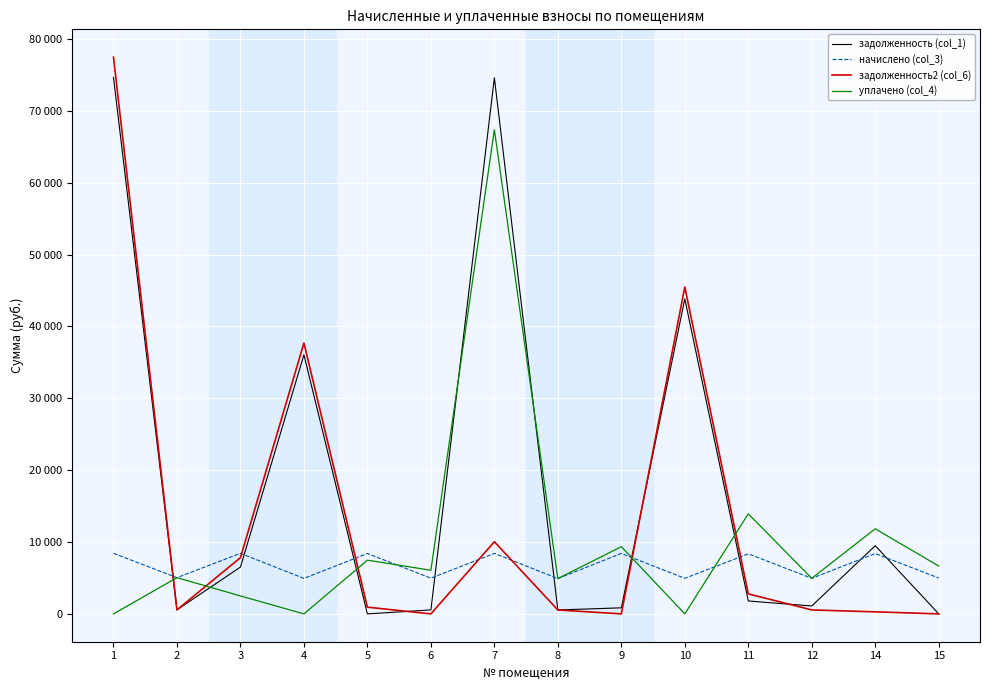

True or false: уплачено (col_4) has more than 1 points higher than both neighbors.

True